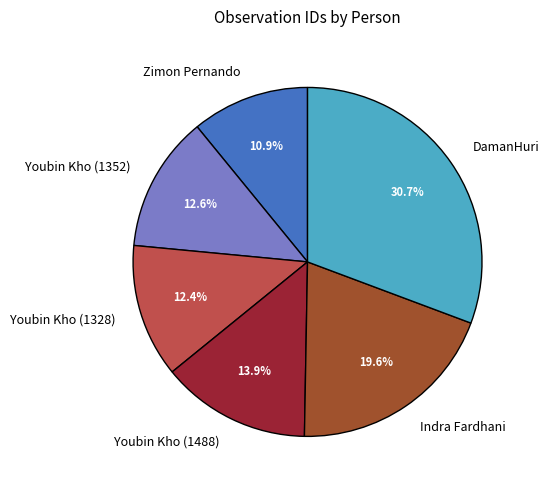

Approximately how many times larger is the value at Youbin Kho (1352) compared to Indra Fardhani?

0.6